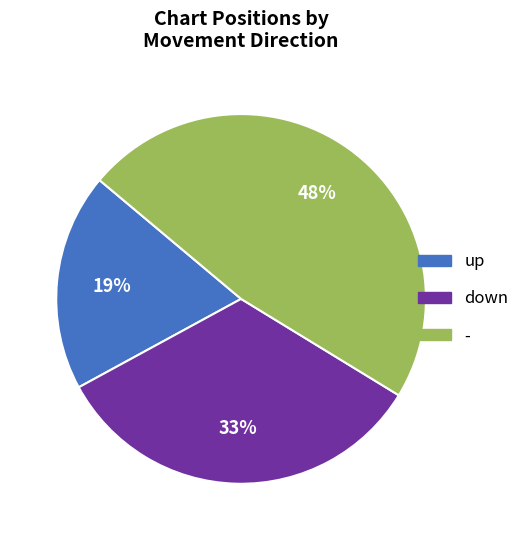

Is there any slice that represents more than half of the pie?

No